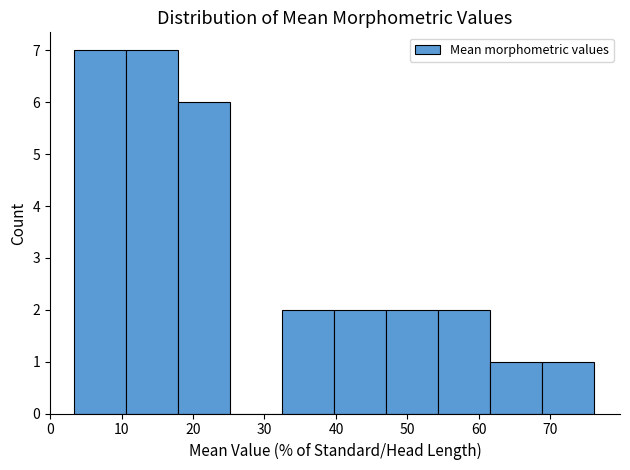

Reading left to right, transcribe this chart: for each bar, give the range it covers on the x-axis and its height. Neither the bar edges nor the heights are printed on the chart, so give them approximately, as read against the axes.

3 to 11: 7
11 to 18: 7
18 to 25: 6
25 to 32: 0
32 to 40: 2
40 to 47: 2
47 to 54: 2
54 to 62: 2
62 to 69: 1
69 to 76: 1